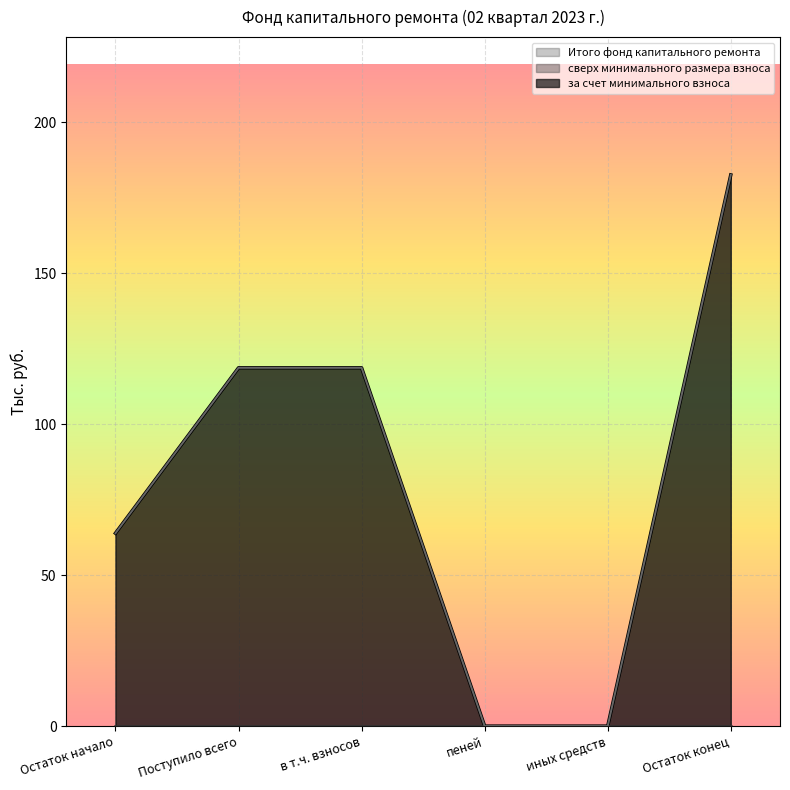

The value of за счет минимального взноса at иных средств is 104.7. True or false?

False